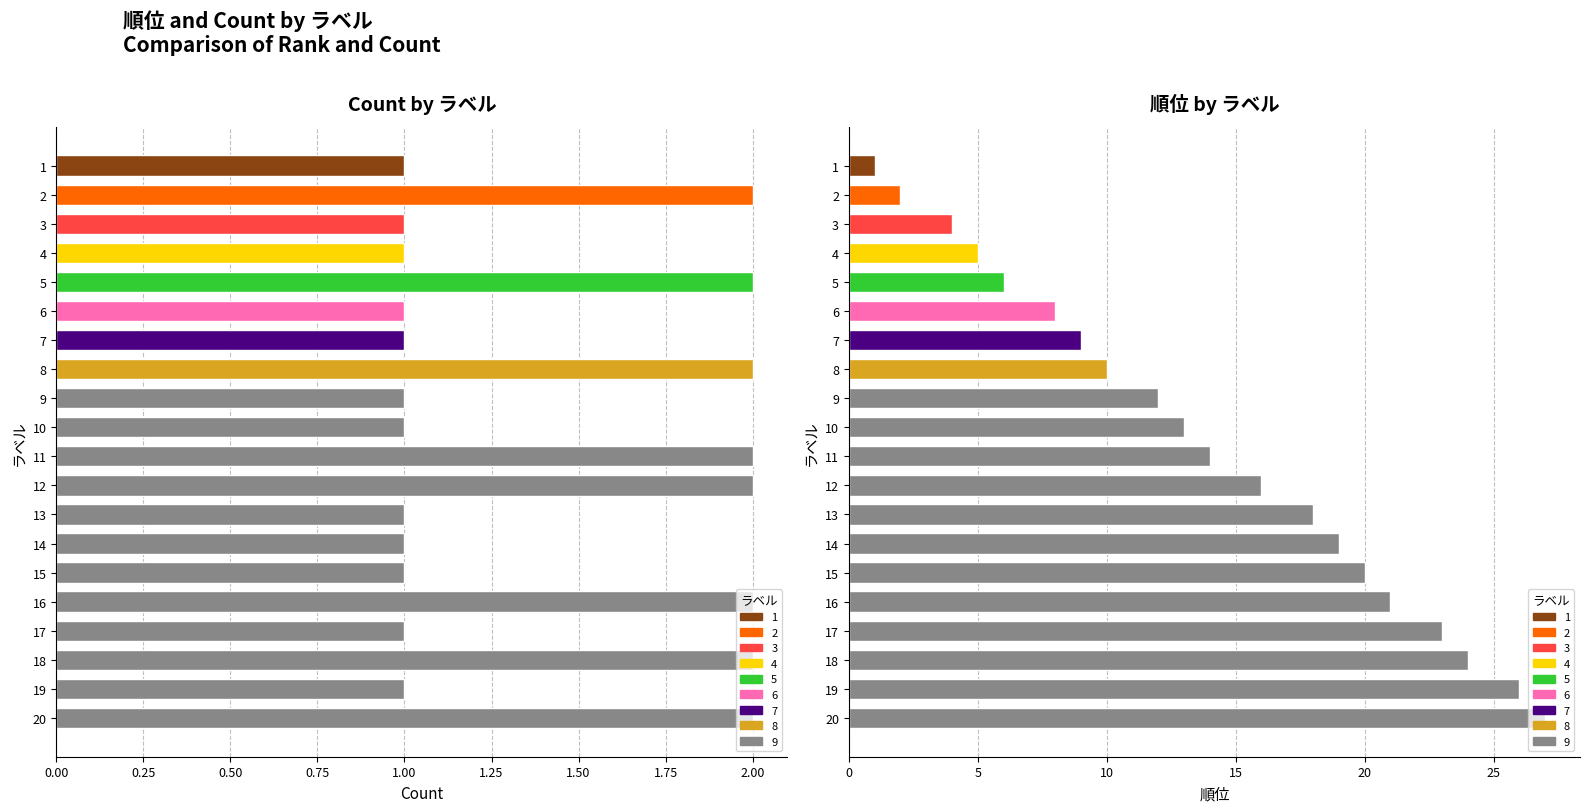

The value of ラベル at 3 is 1. True or false?

True